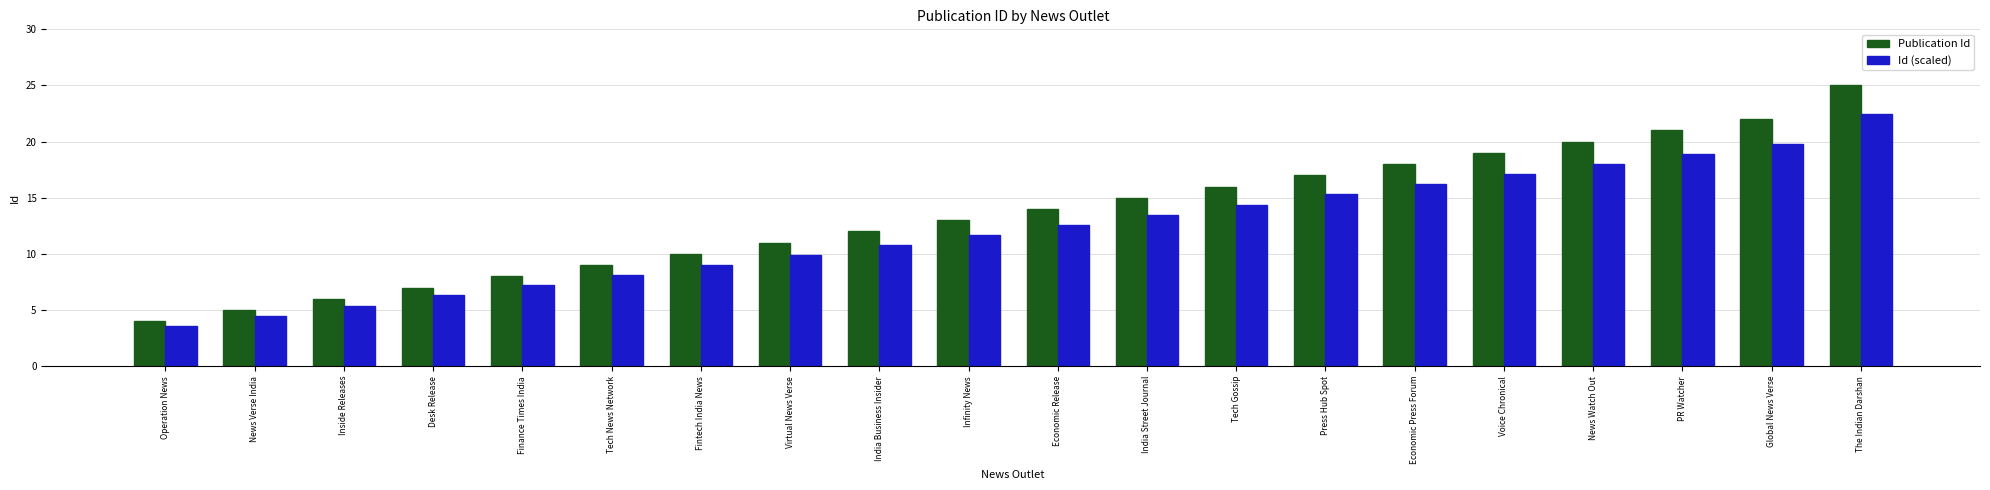

At which category does the chart reach its peak across all series?

The Indian Darshan